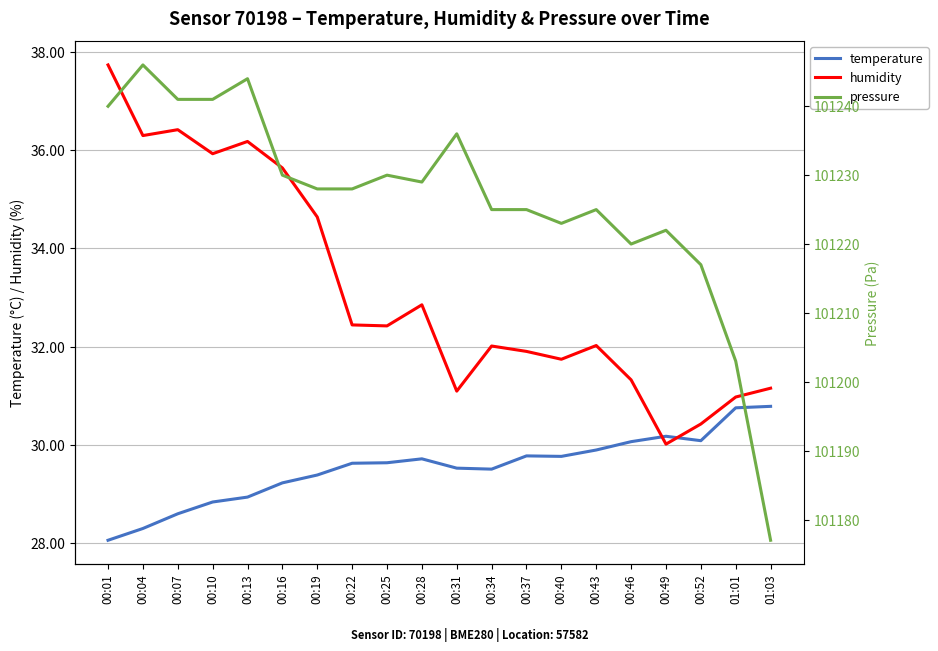

What is the total value across all series at 00:46?

101281.4